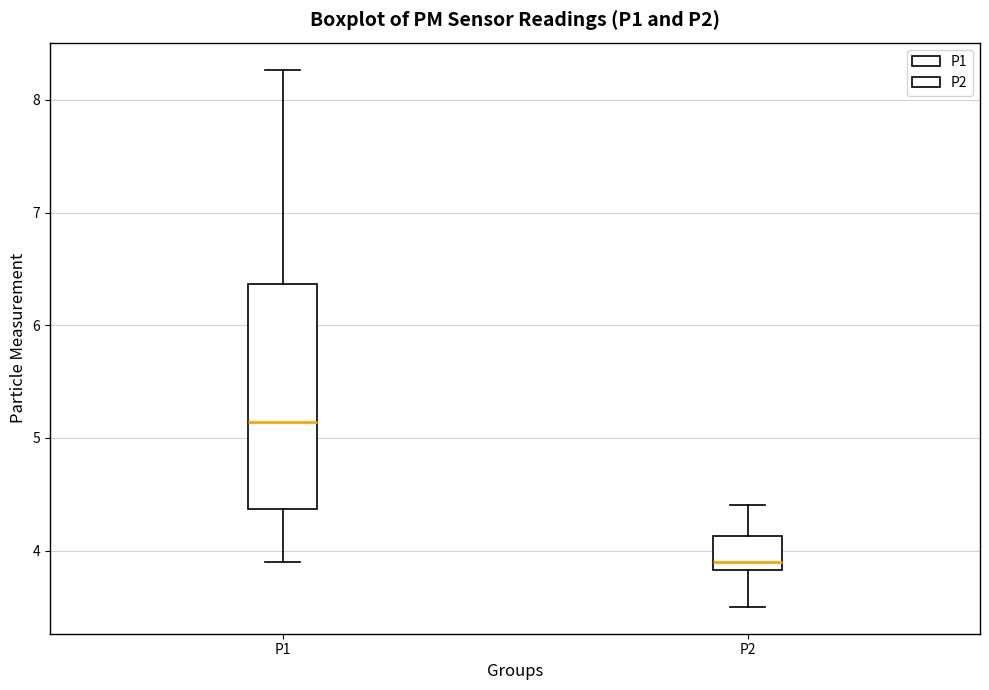

Which box is the tallest, from its lower edge to its upper edge?

P1